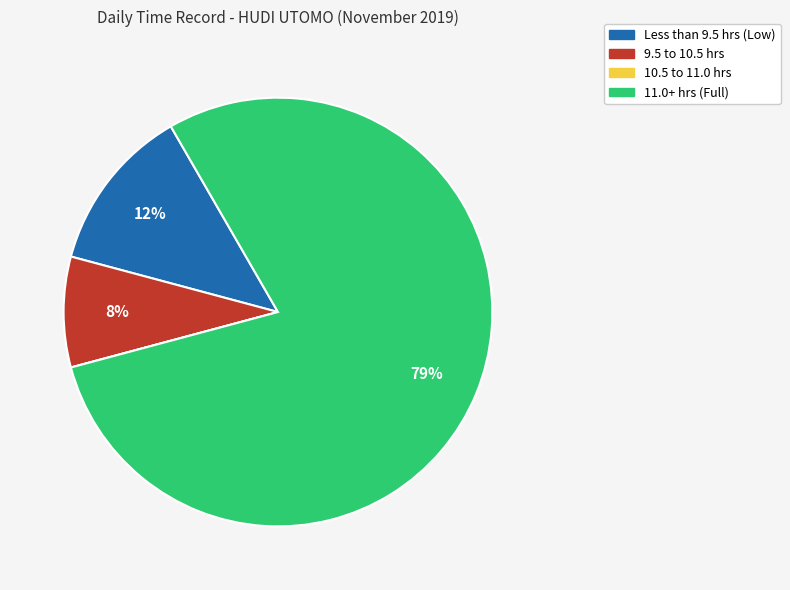

To the nearest percent, what is the average slice percentage?

25%